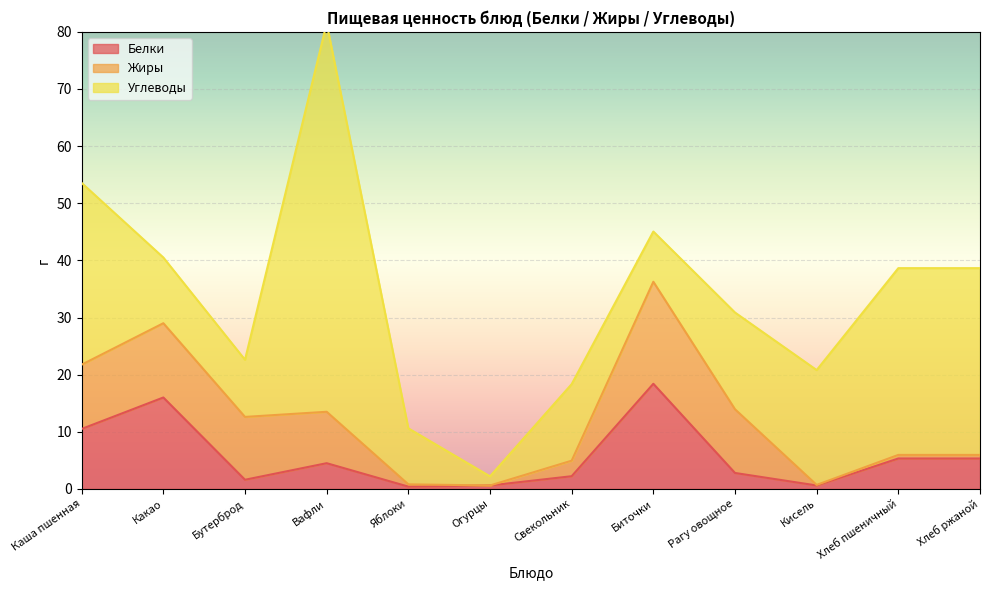

At which category is the sum across all series the highest?

Вафли